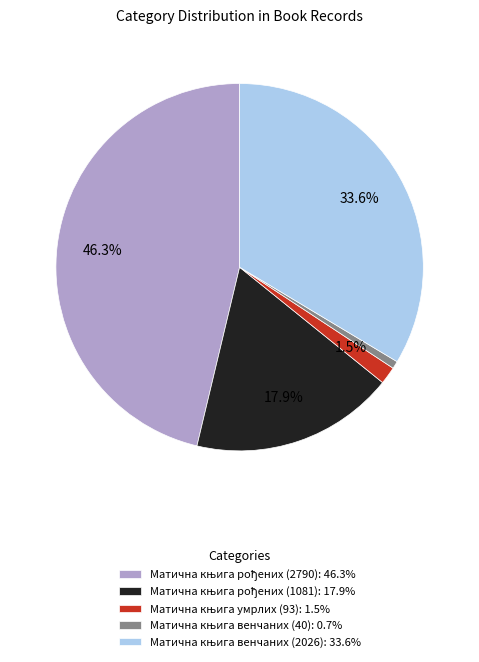

Does any single category account for the majority?

No